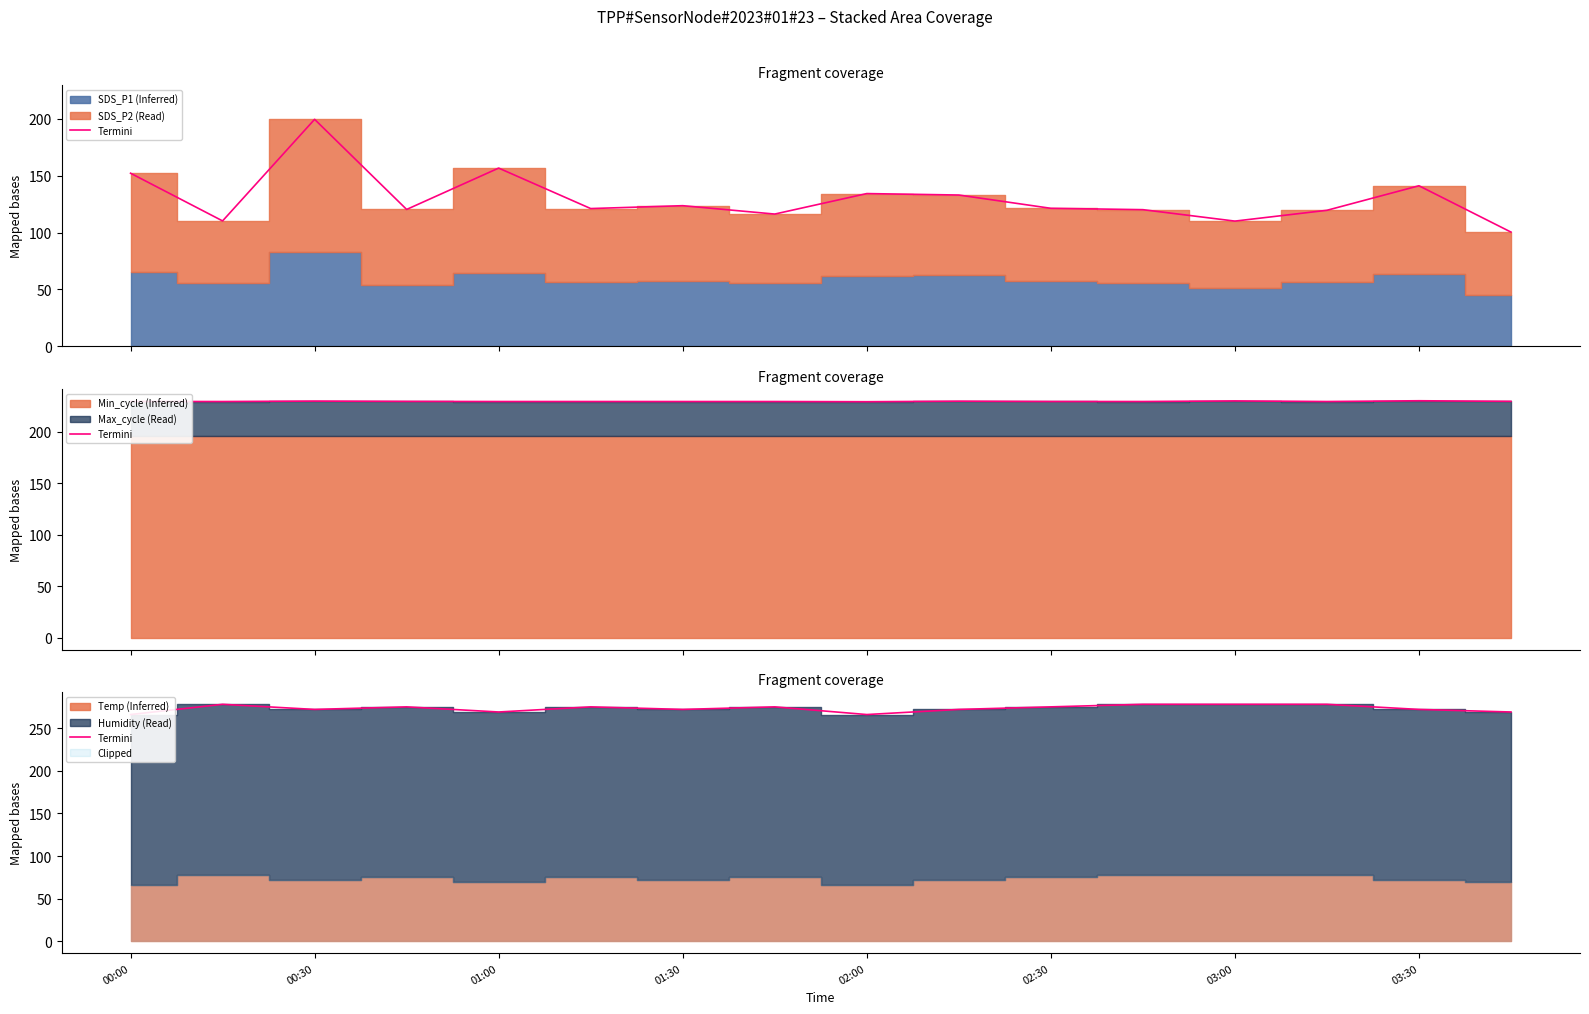

How many points are lower than both their immediate neighbors (excluding endpoints)?

4